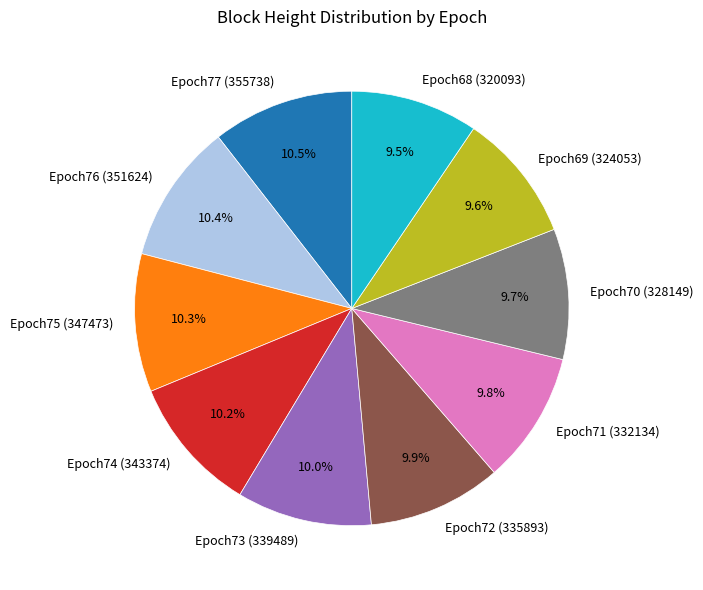

To the nearest percent, what is the difference between the Epoch68 (320093) and Epoch76 (351624) slice percentages?

1%